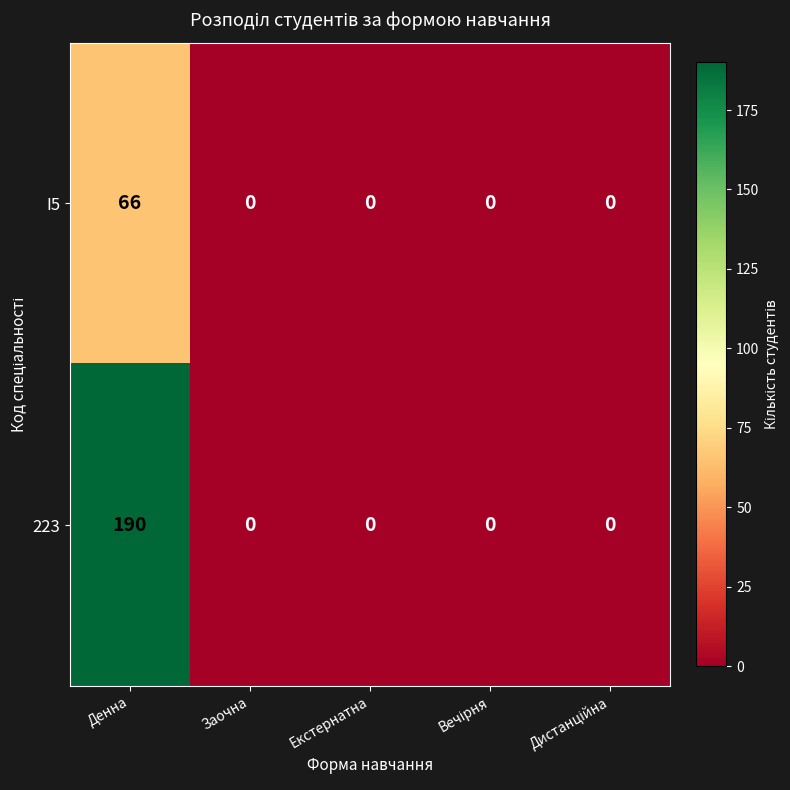

Which series has the largest total across all categories?

223